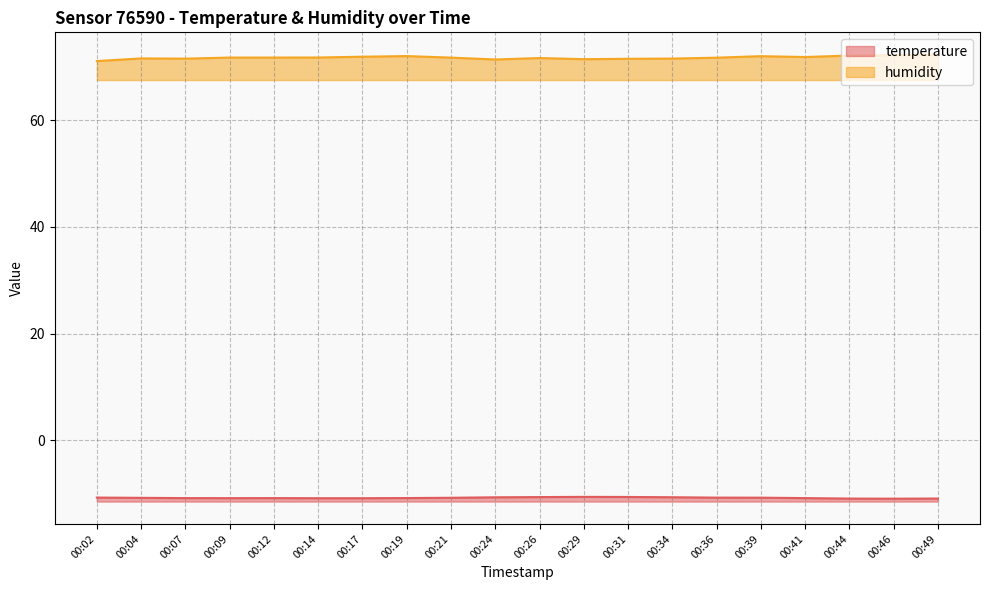

List the labels in order of humidity value, largest first.

00:49, 00:46, 00:44, 00:19, 00:39, 00:17, 00:41, 00:14, 00:09, 00:12, 00:21, 00:36, 00:26, 00:04, 00:34, 00:07, 00:31, 00:29, 00:24, 00:02